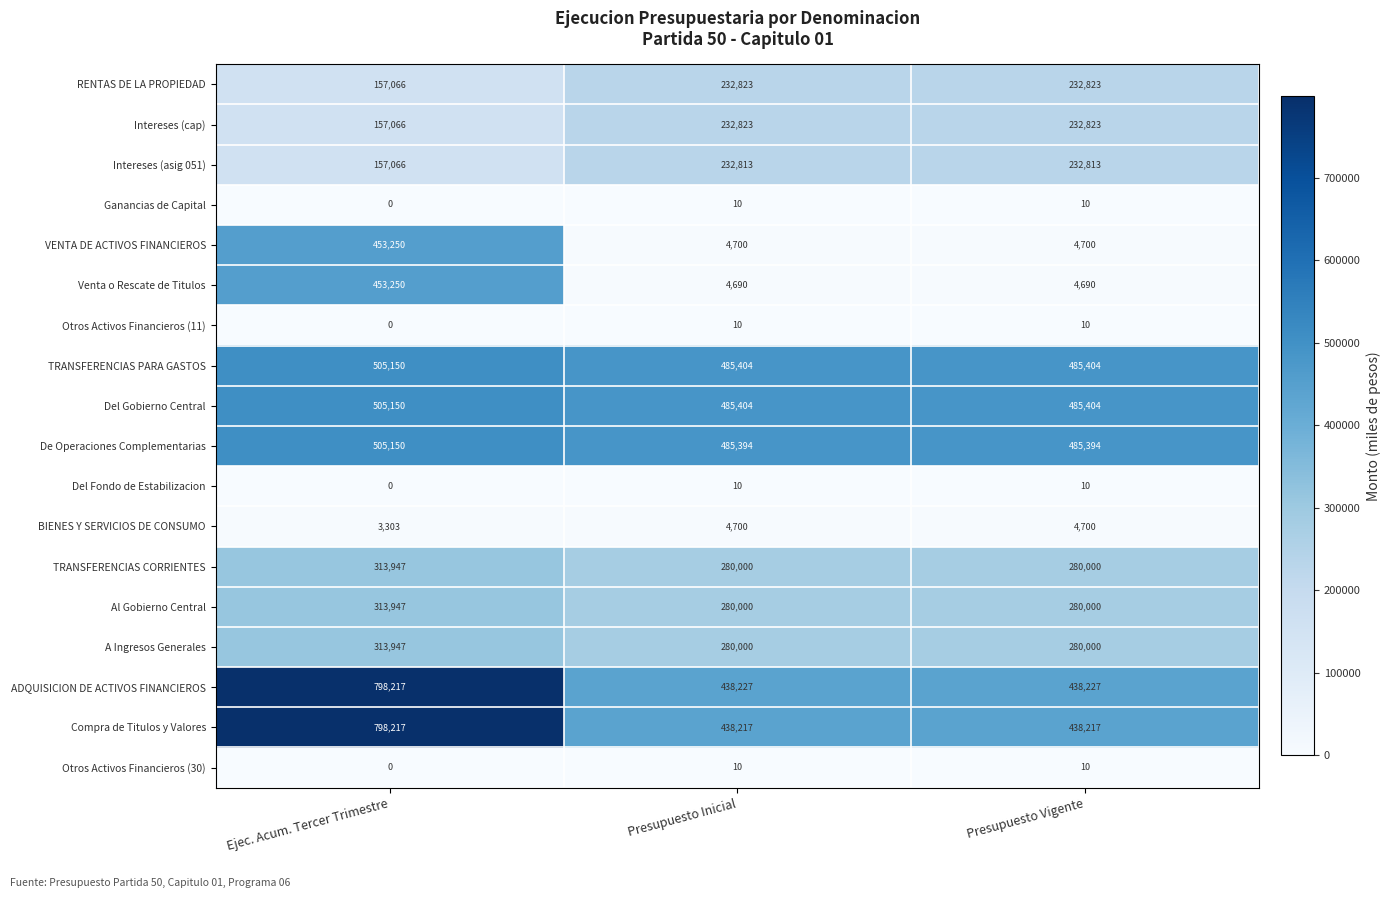

Count the number of data series in this chart.

18